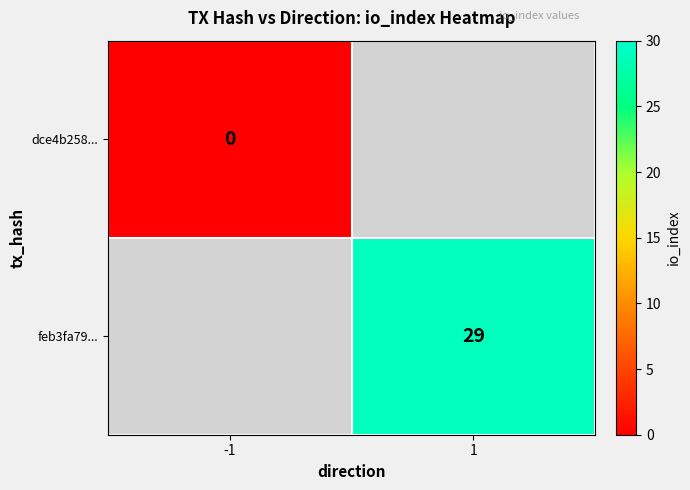

Is it true that feb3fa79... equals 29 at 1?

True